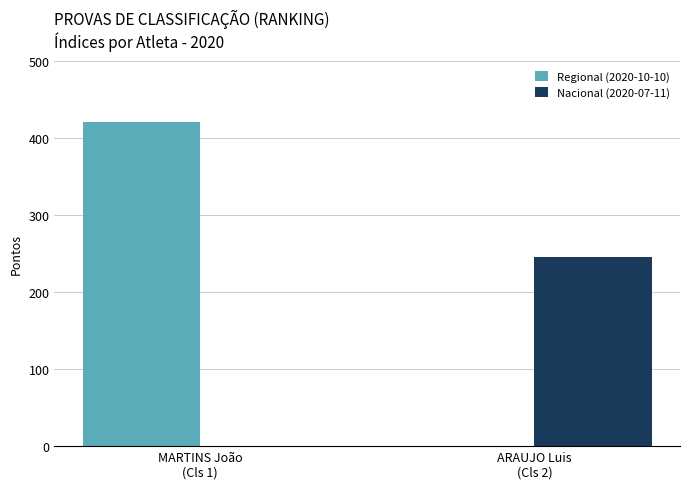

Does the chart contain stacked bars?

No